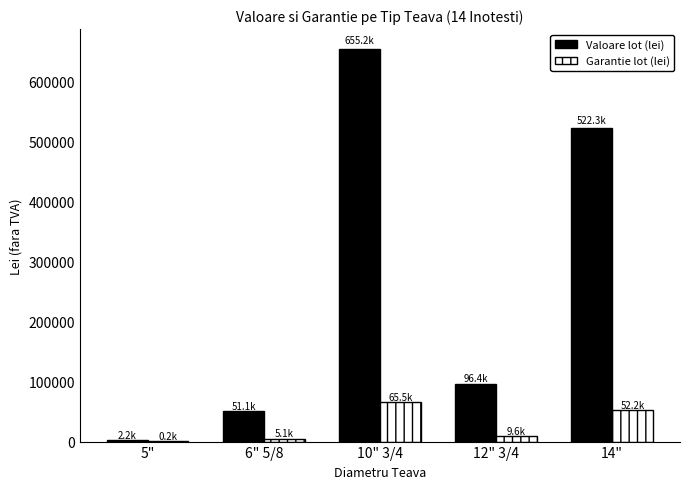

Is it true that Valoare lot (lei) equals 2199.1 at 5"?

True